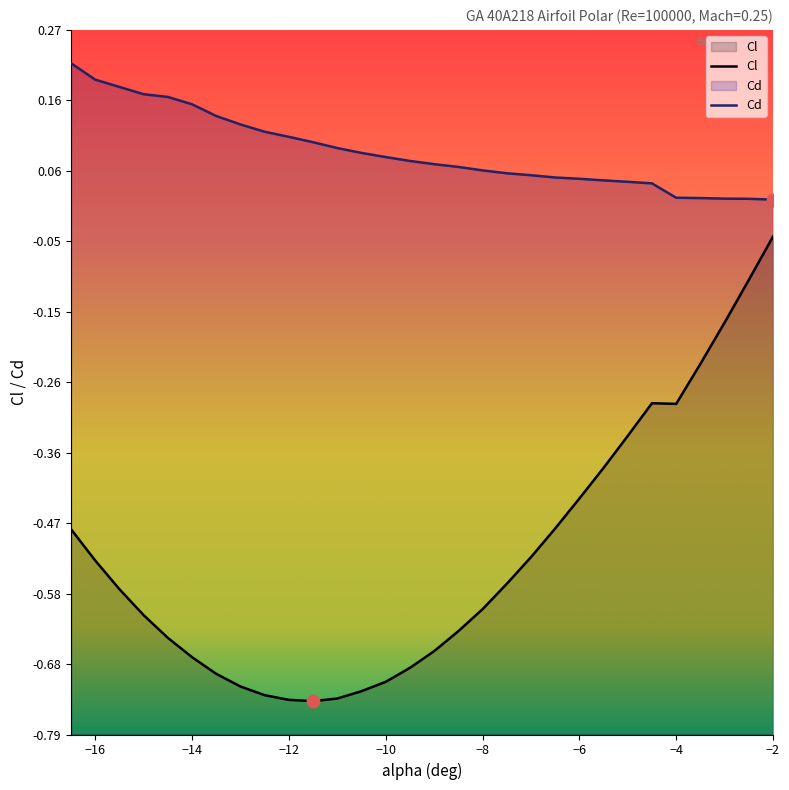

At how many categories does at least one series exceed 0?

30